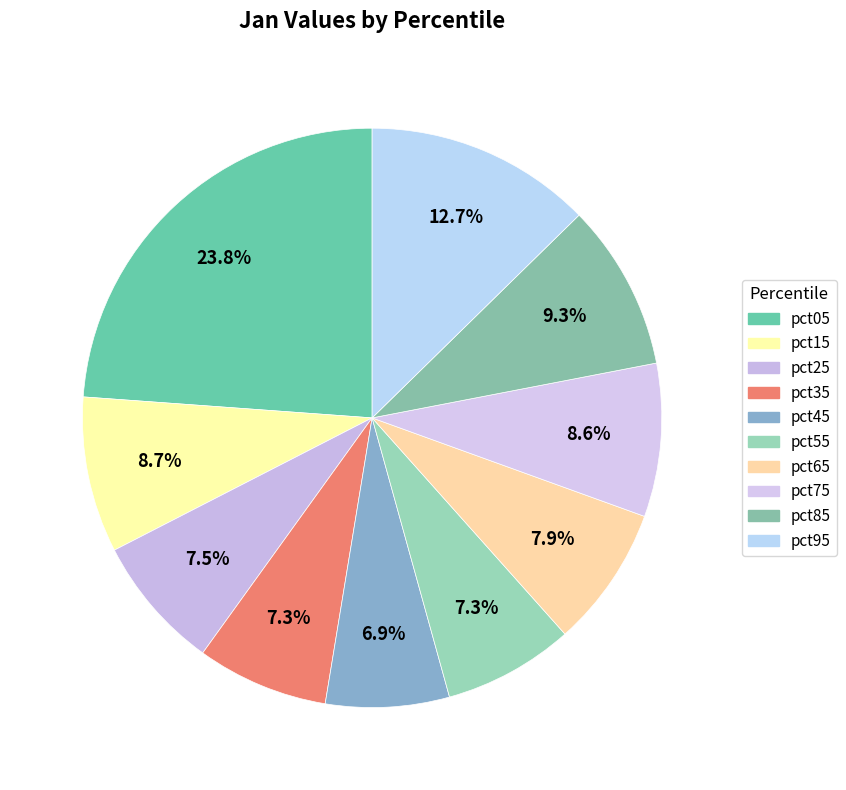

Count the number of slices in the pie.

10